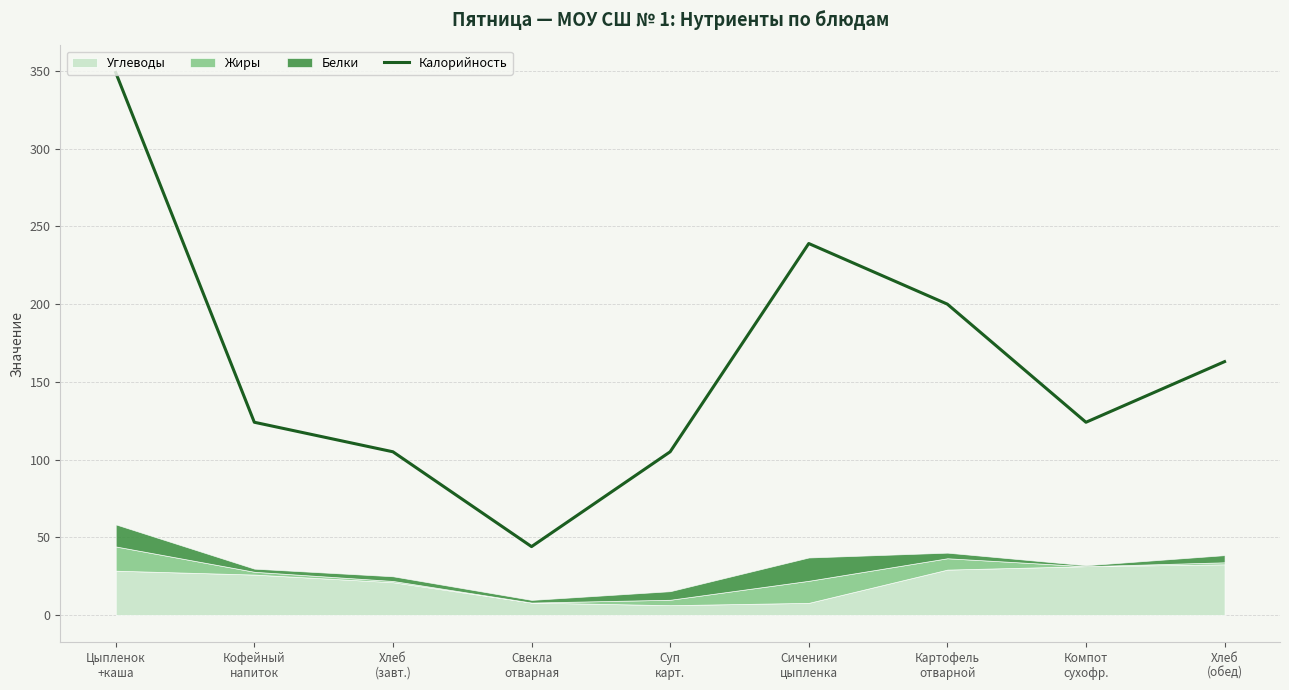

Which label corresponds to the smallest value in the chart?

Свекла
отварная